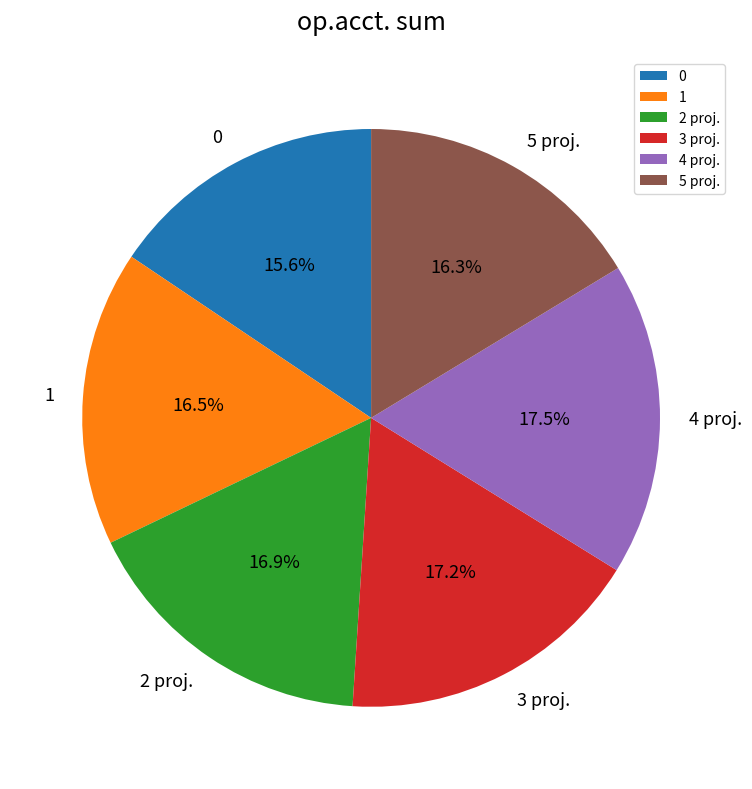

How many slices are in this pie chart?

6